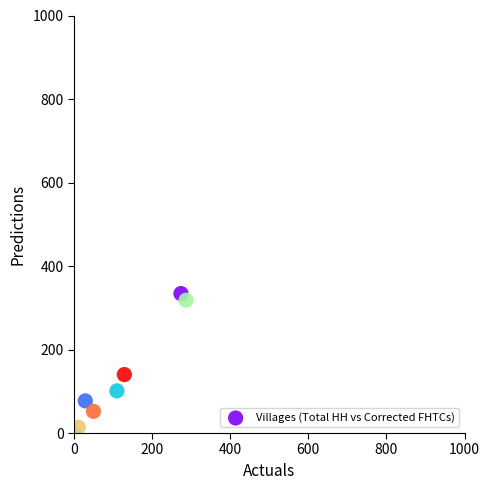

What is the range of Y values (max minus min)?

334